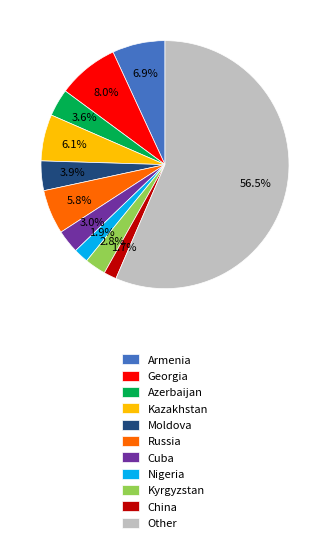

Which category has the biggest portion of the pie?

Other